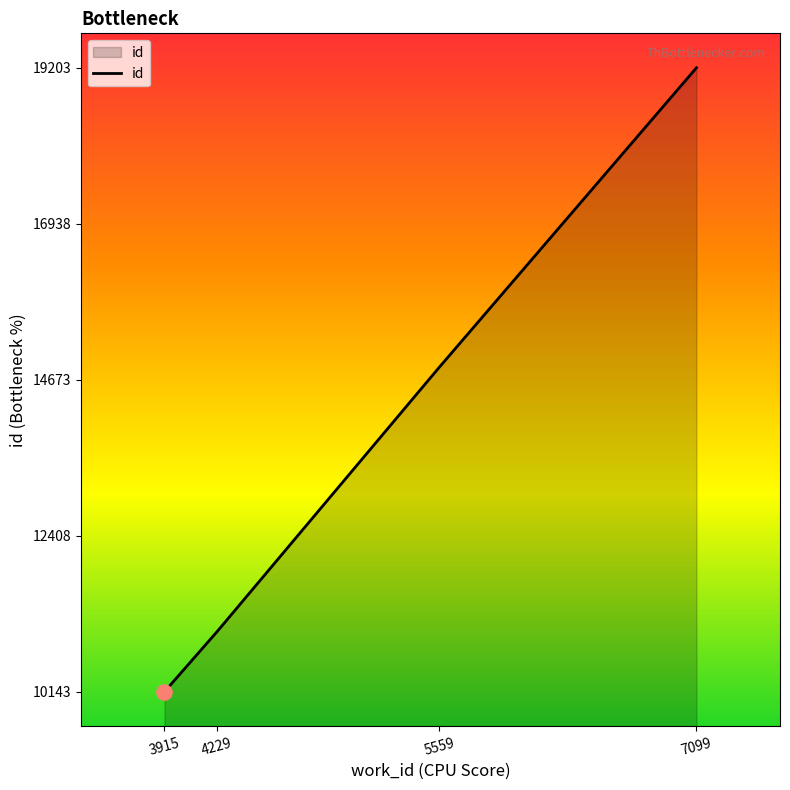

What is the change in value from 3915 to 4229?

+870